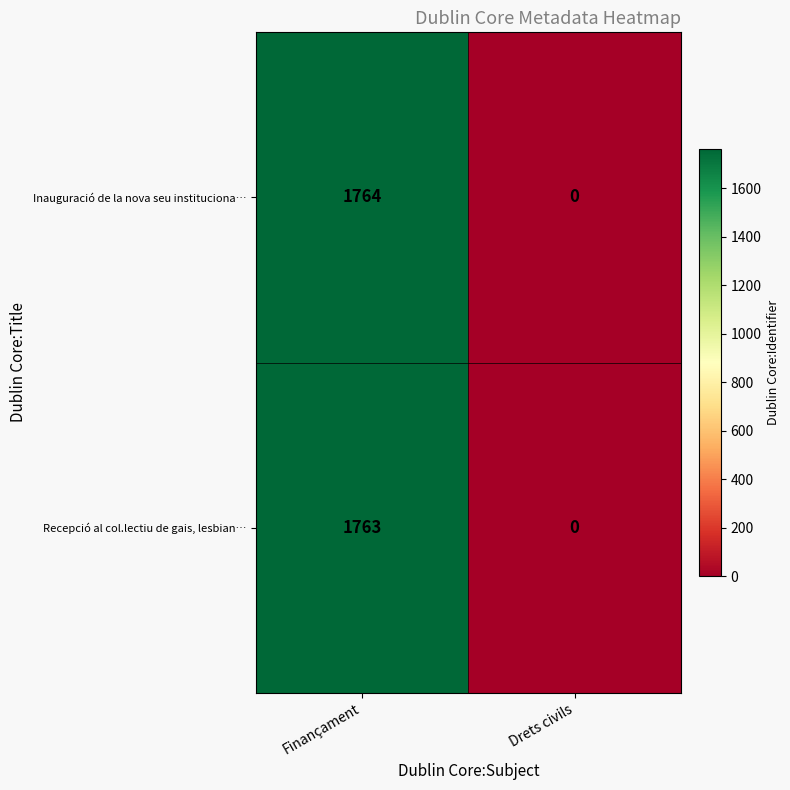

Where is Recepció al col.lectiu de gais, lesbian… nearest to the value 881?

Drets civils